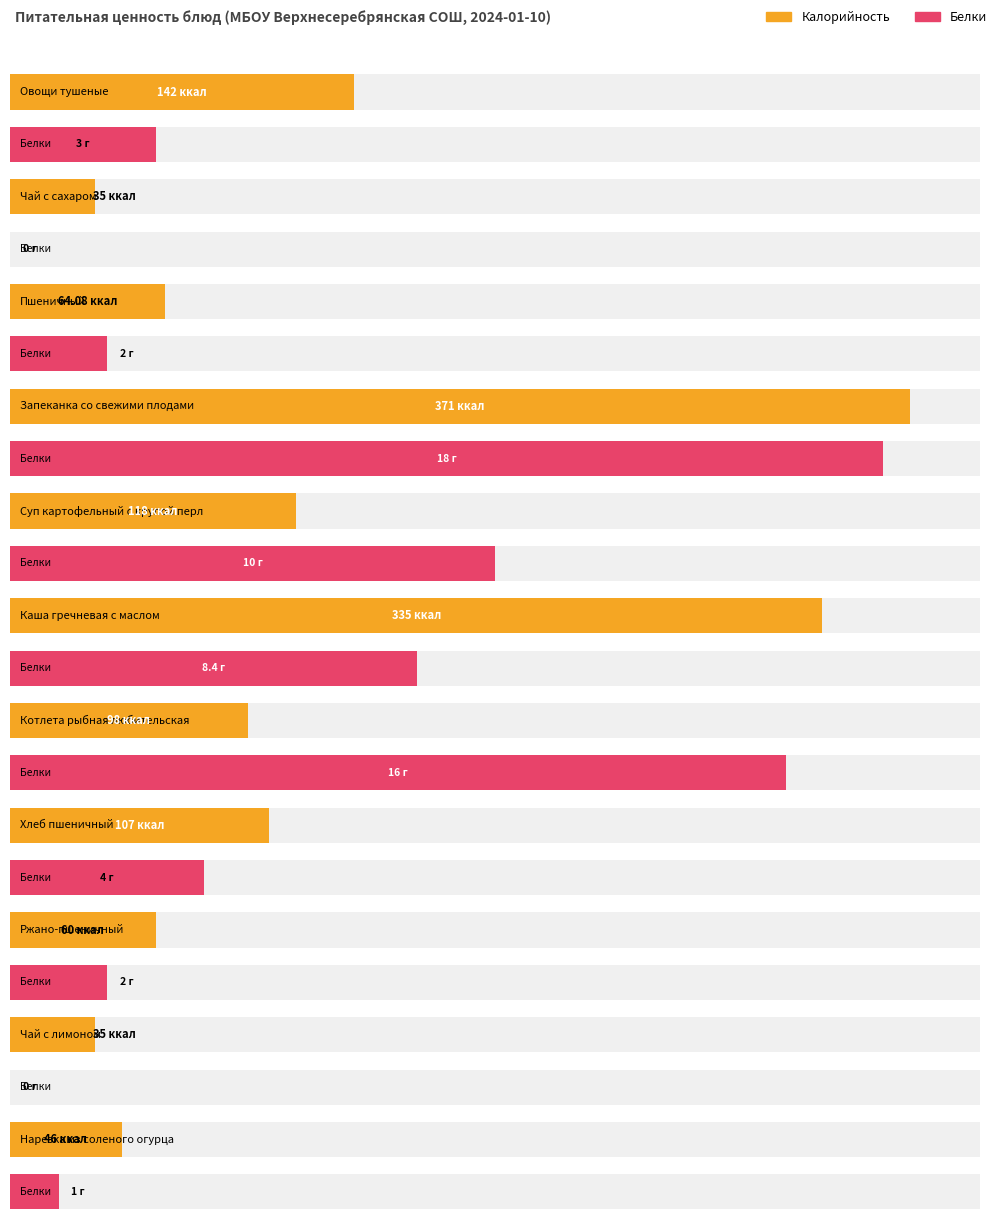

How many data points in Белки are less than 3?

5